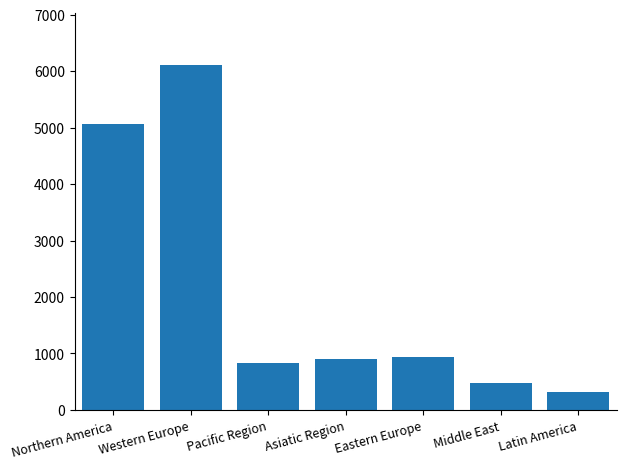

Reading right to left, what are all the values shown in this chart?

309	469	945	896	826	6116	5063